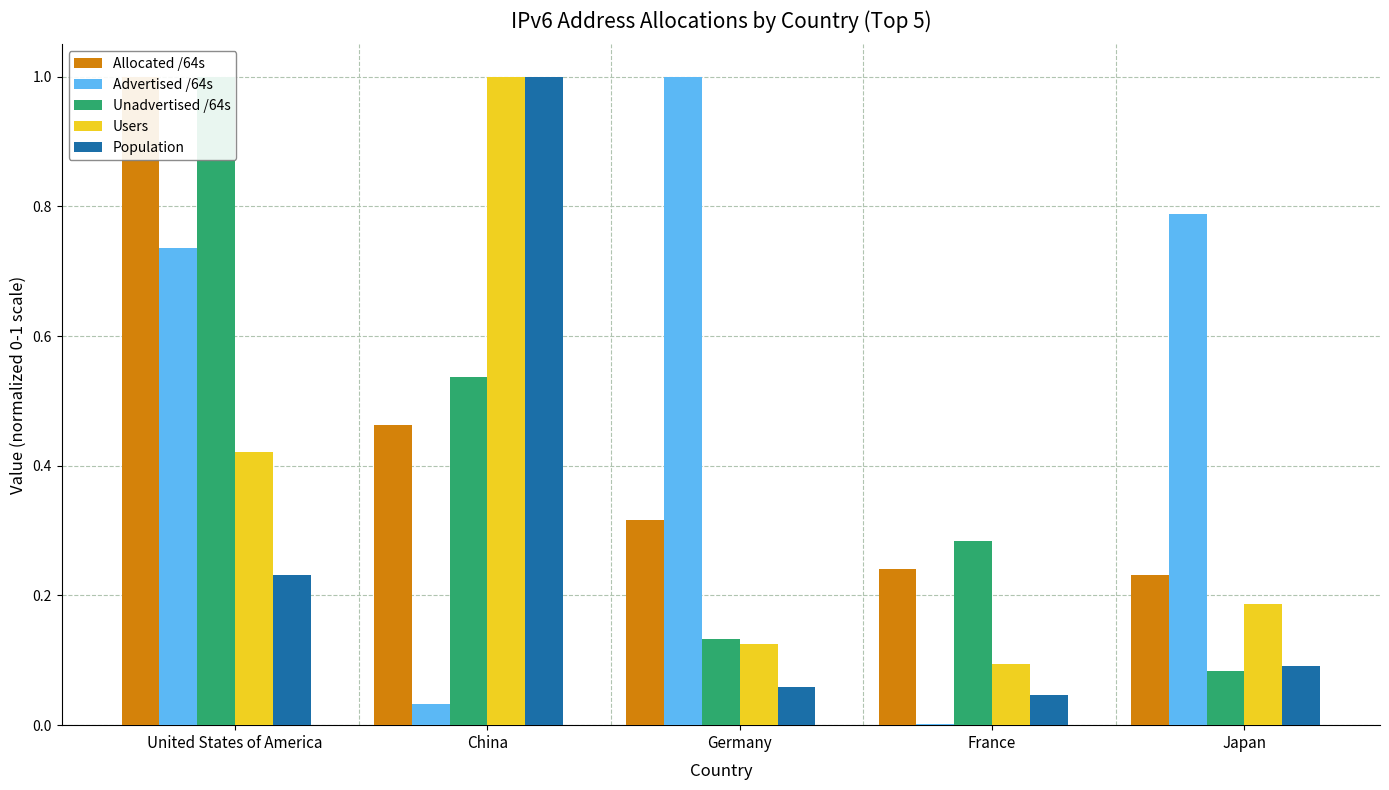

Reading left to right, list all the values displayed in this chart.

Allocated /64s: United States of America=1.0	China=0.5	Germany=0.3	France=0.2	Japan=0.2
Advertised /64s: United States of America=0.7	China=0.0	Germany=1.0	France=0.0	Japan=0.8
Unadvertised /64s: United States of America=1.0	China=0.5	Germany=0.1	France=0.3	Japan=0.1
Users: United States of America=0.4	China=1.0	Germany=0.1	France=0.1	Japan=0.2
Population: United States of America=0.2	China=1.0	Germany=0.1	France=0.0	Japan=0.1